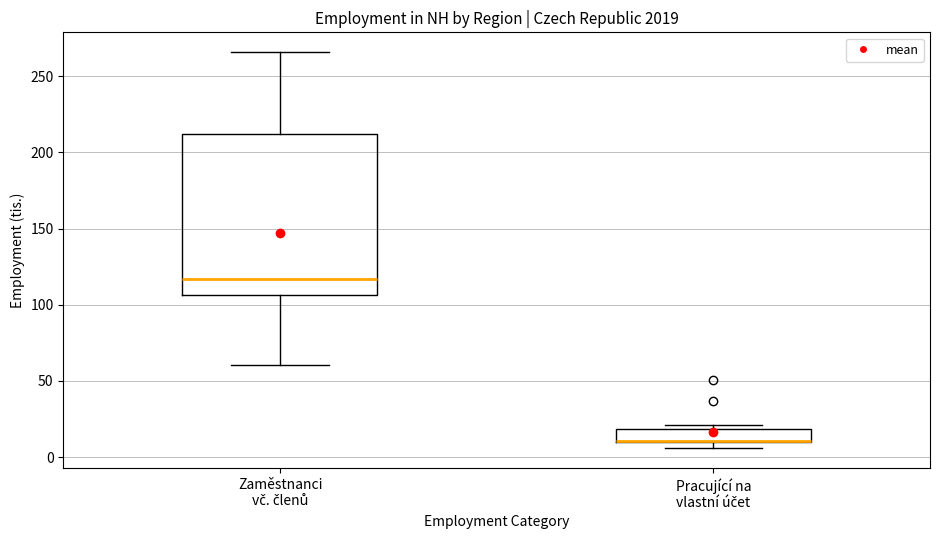

Reading left to right, read every box against the y-axis: the position of its median line, the range the box covers, and the ends of its whiskers. The values are not printed on the chart, so give them approximately, as read against the axis.

Zaměstnanci vč. členů: median 115, box 105 to 210, whiskers 60 to 265
Pracující na vlastní účet: median 10 (drawn on the box's lower edge), box 10 to 20, whiskers 5 to 20 (just above the box's upper edge)